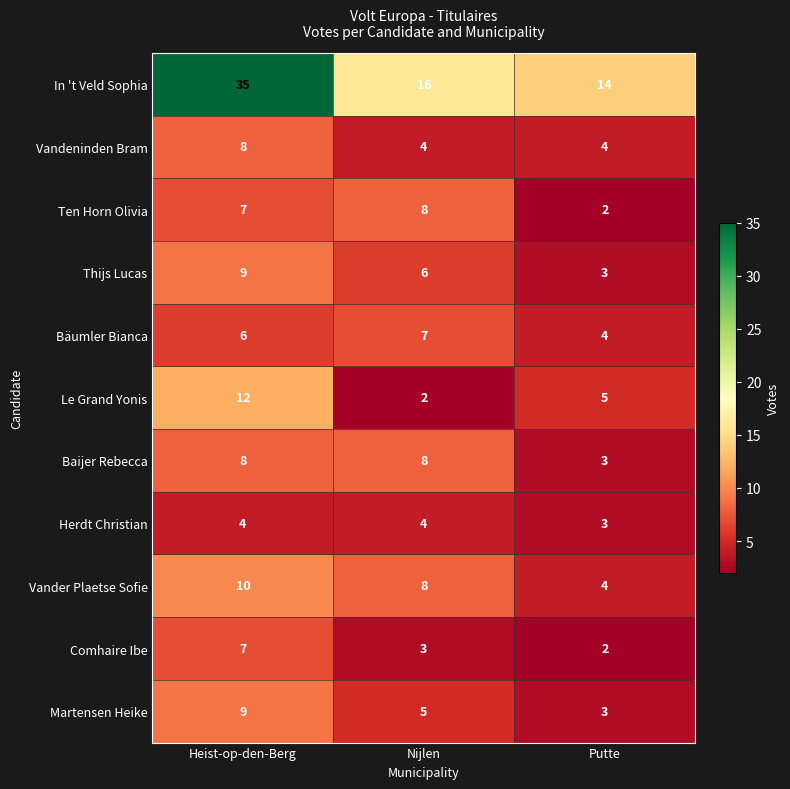

How many categories are shown in the chart?

3